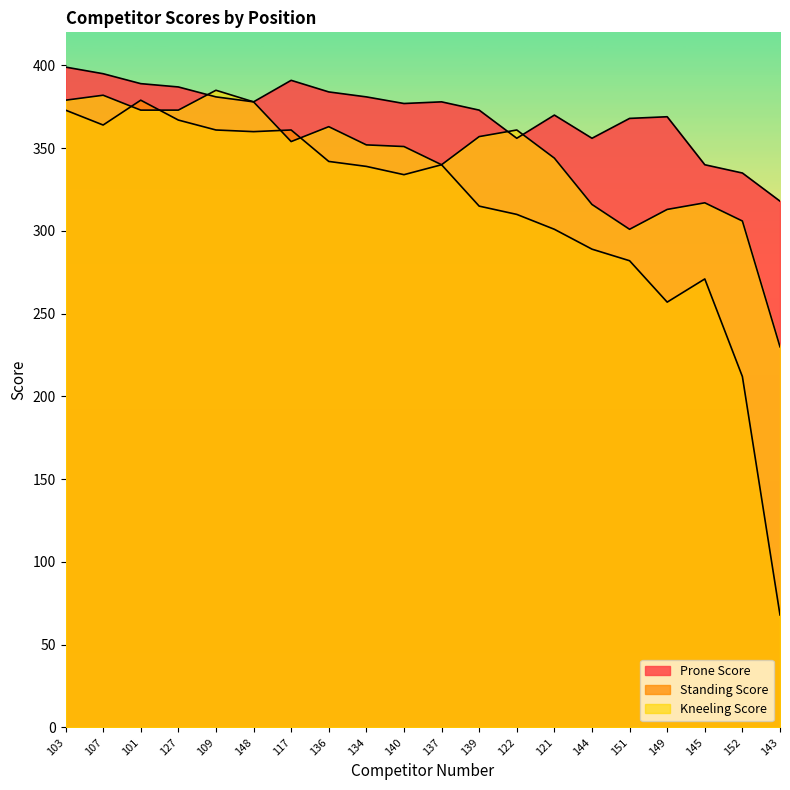

At which label does Standing Score first exceed 339?

103